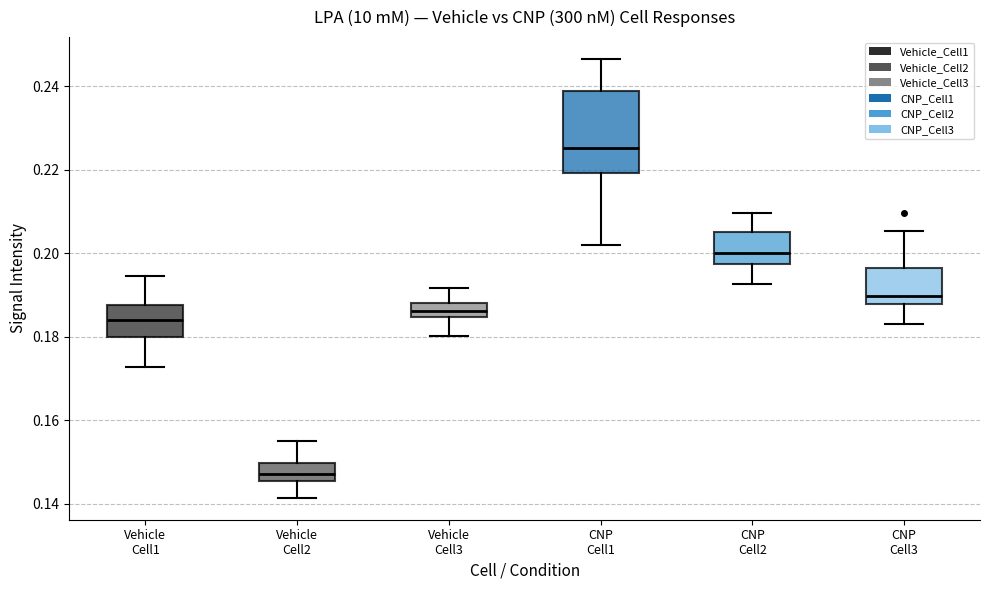

Where is the lower edge of the box for CNP Cell2 on the y-axis? The values are not printed on the chart, so give them approximately, as read against the axis.

0.198